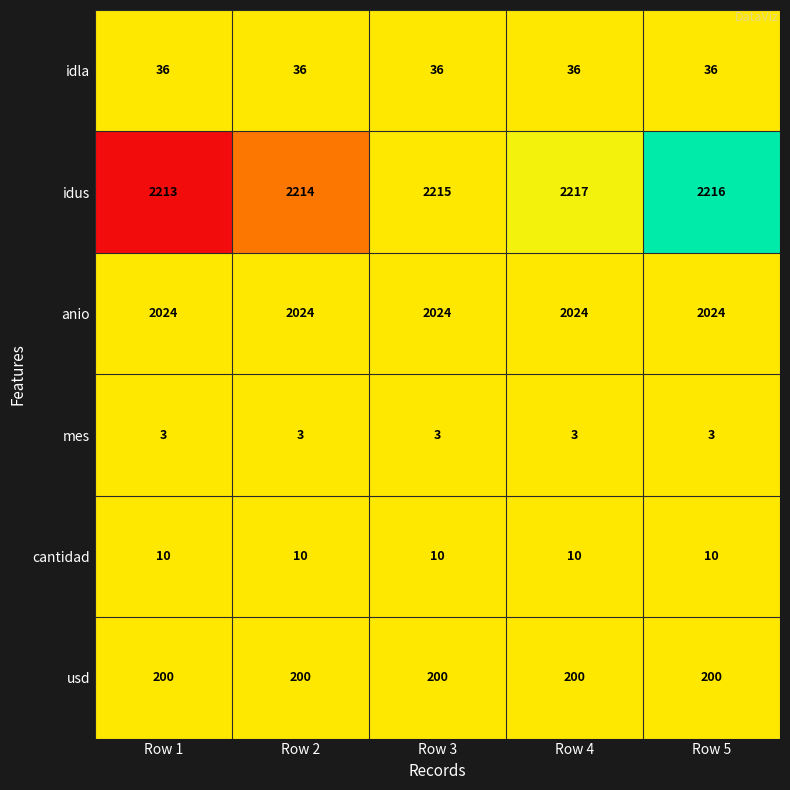

What is the spread (max minus min) of values at Row 3?

2212